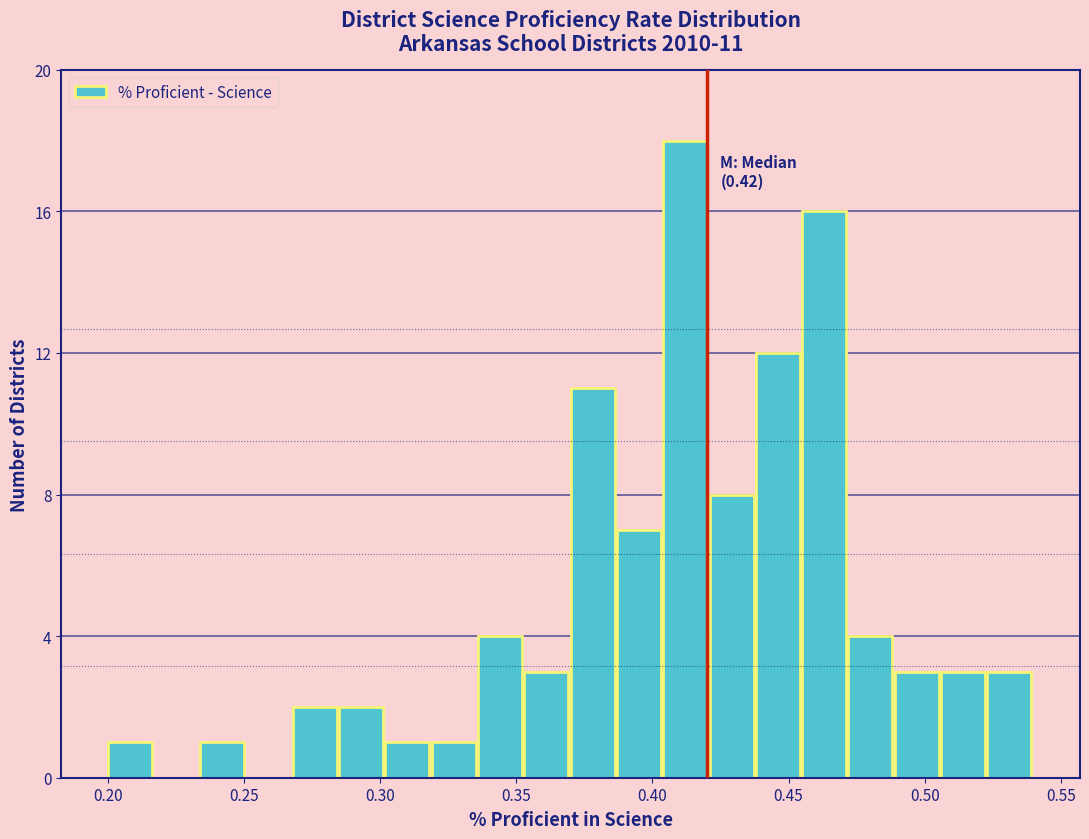

Around what value on the x-axis is the tallest bar? Give the approximate position of its centre, as read against the axis.

0.410